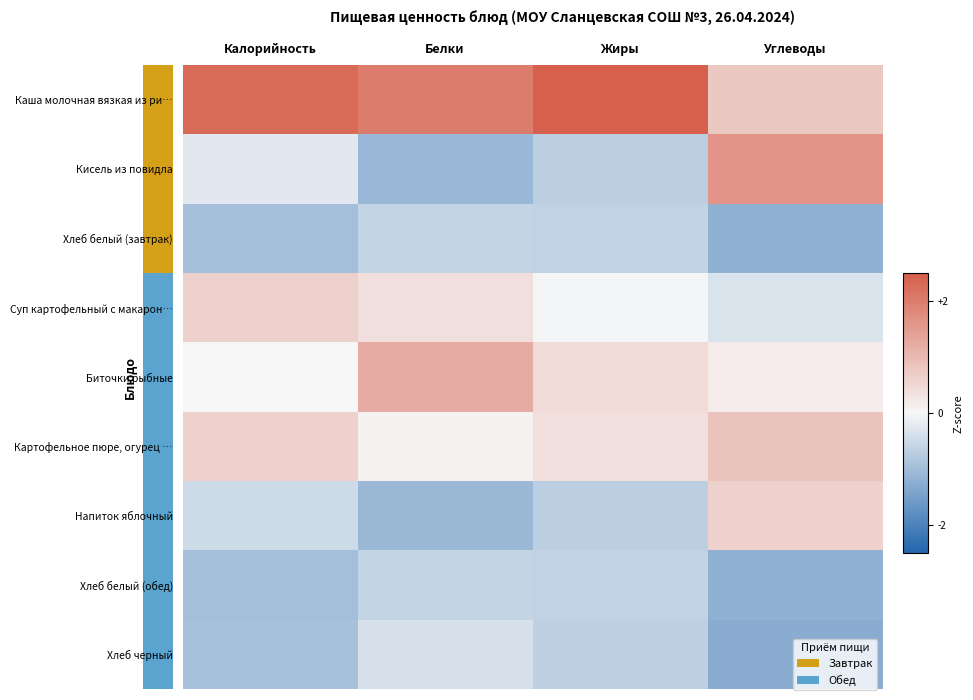

Reading right to left, list all the values displayed in this chart.

Каша молочная вязкая из ри…: Углеводы=0.8	Жиры=2.5	Белки=2.0	Калорийность=2.3
Кисель из повидла: Углеводы=1.6	Жиры=-0.7	Белки=-1.1	Калорийность=-0.2
Хлеб белый (завтрак): Углеводы=-1.2	Жиры=-0.6	Белки=-0.6	Калорийность=-0.9
Суп картофельный с макарон…: Углеводы=-0.3	Жиры=-0.0	Белки=0.4	Калорийность=0.6
Биточки рыбные: Углеводы=0.2	Жиры=0.5	Белки=1.2	Калорийность=-0.0
Картофельное пюре, огурец …: Углеводы=0.8	Жиры=0.4	Белки=0.1	Калорийность=0.6
Напиток яблочный: Углеводы=0.6	Жиры=-0.7	Белки=-1.1	Калорийность=-0.5
Хлеб белый (обед): Углеводы=-1.2	Жиры=-0.6	Белки=-0.6	Калорийность=-0.9
Хлеб черный: Углеводы=-1.3	Жиры=-0.6	Белки=-0.4	Калорийность=-0.9